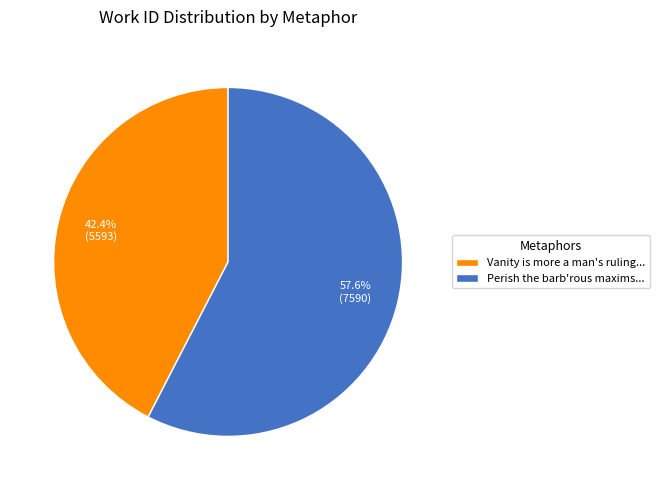

Which category has the biggest portion of the pie?

Perish the barb'rous maxims...